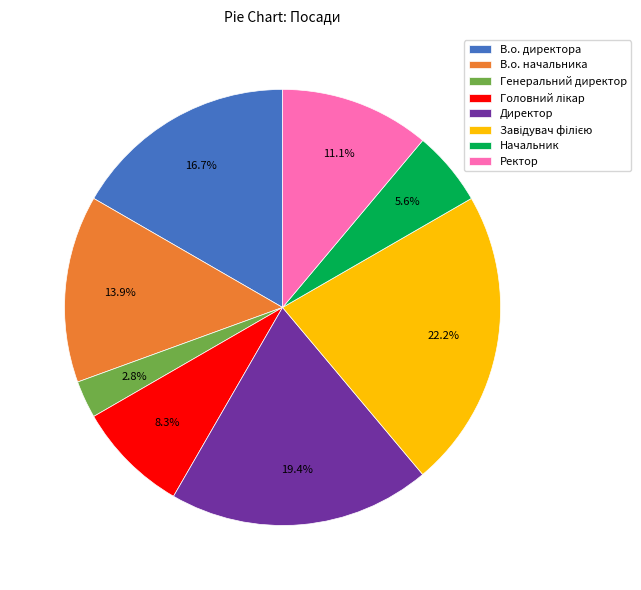

What is the ratio of the value at Ректор to the value at Начальник?

2.0